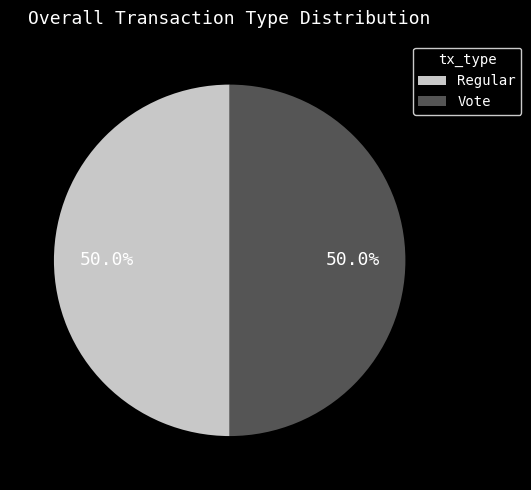

Approximately how many times larger is the value at Regular compared to Vote?

1.0